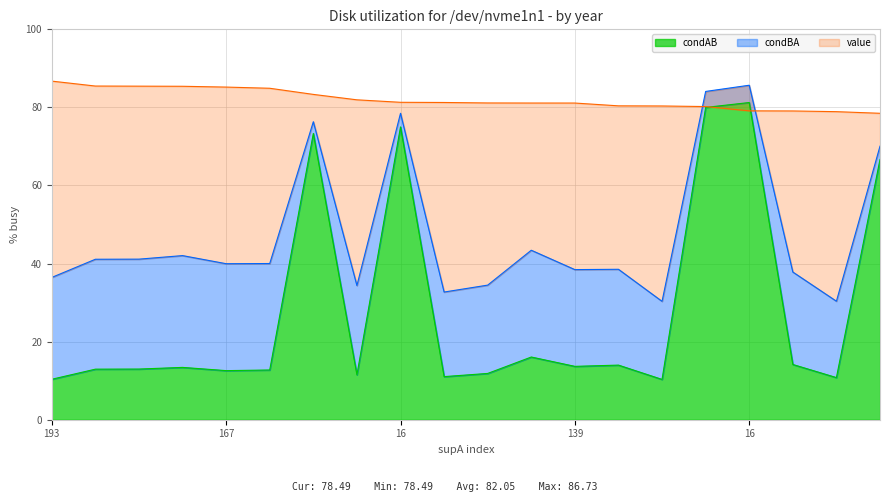

Which series has the largest total across all categories?

value